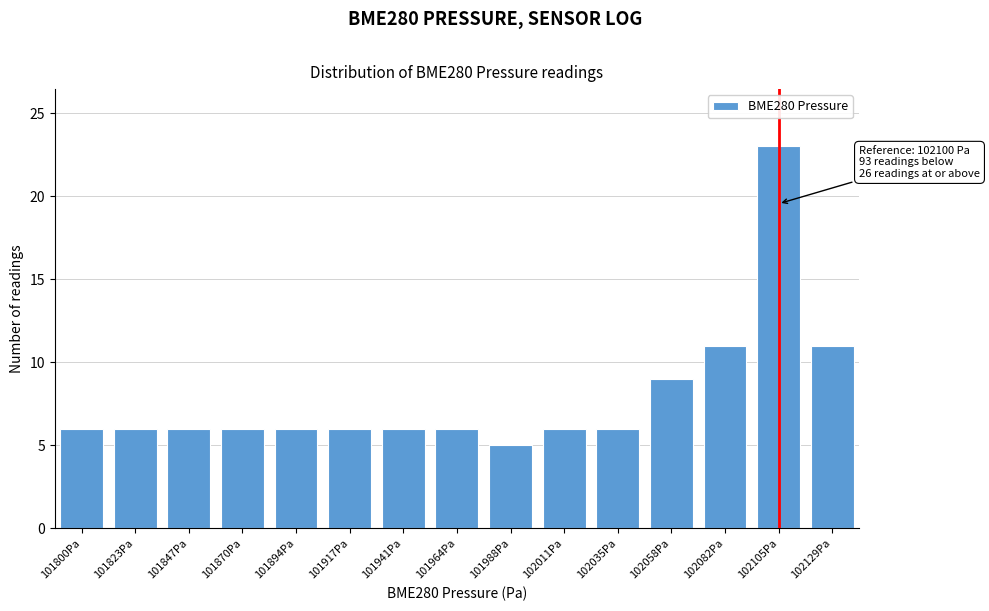

Reading left to right, transcribe all the data shown in this chart.

101800Pa=6	101823Pa=6	101847Pa=6	101870Pa=6	101894Pa=6	101917Pa=6	101941Pa=6	101964Pa=6	101988Pa=5	102011Pa=6	102035Pa=6	102058Pa=9	102082Pa=11	102105Pa=23	102129Pa=11